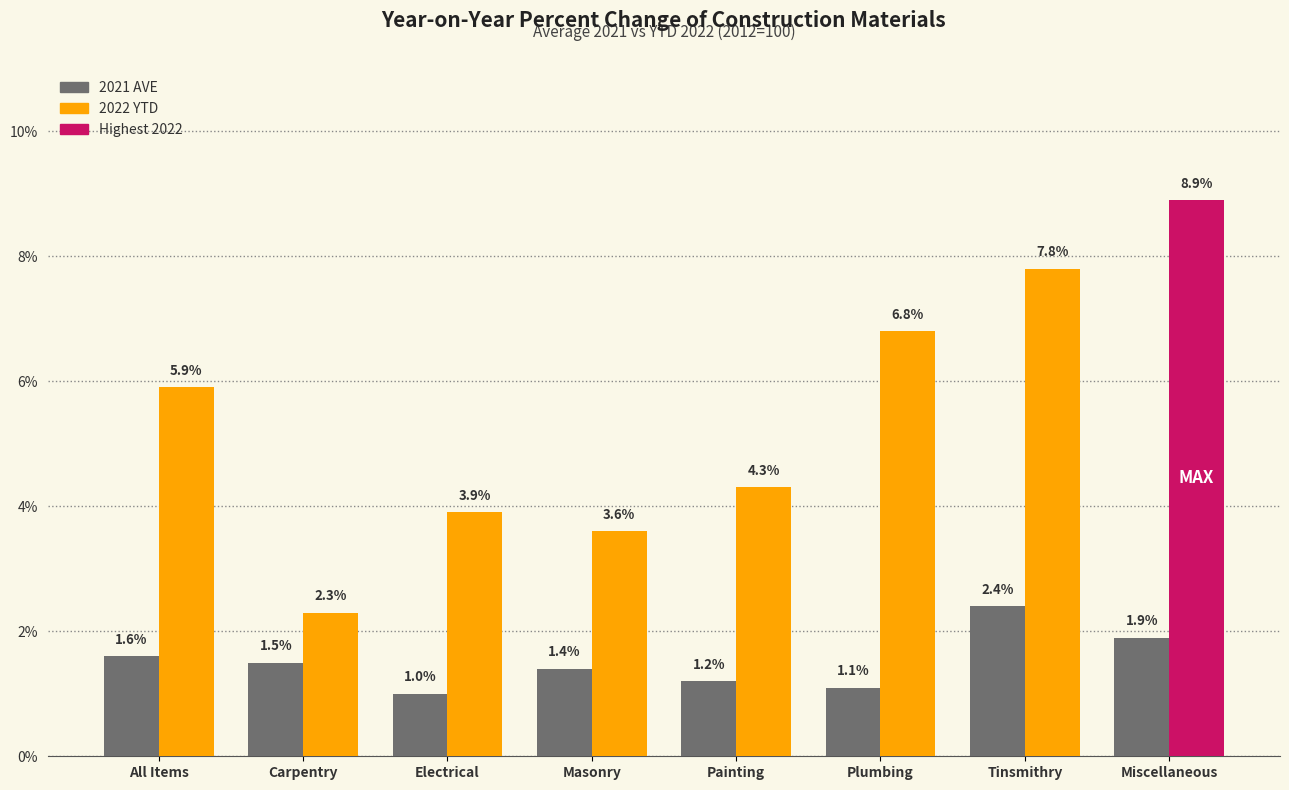

What is the difference between the maximum and minimum values in the 2021 AVE series?

1.4